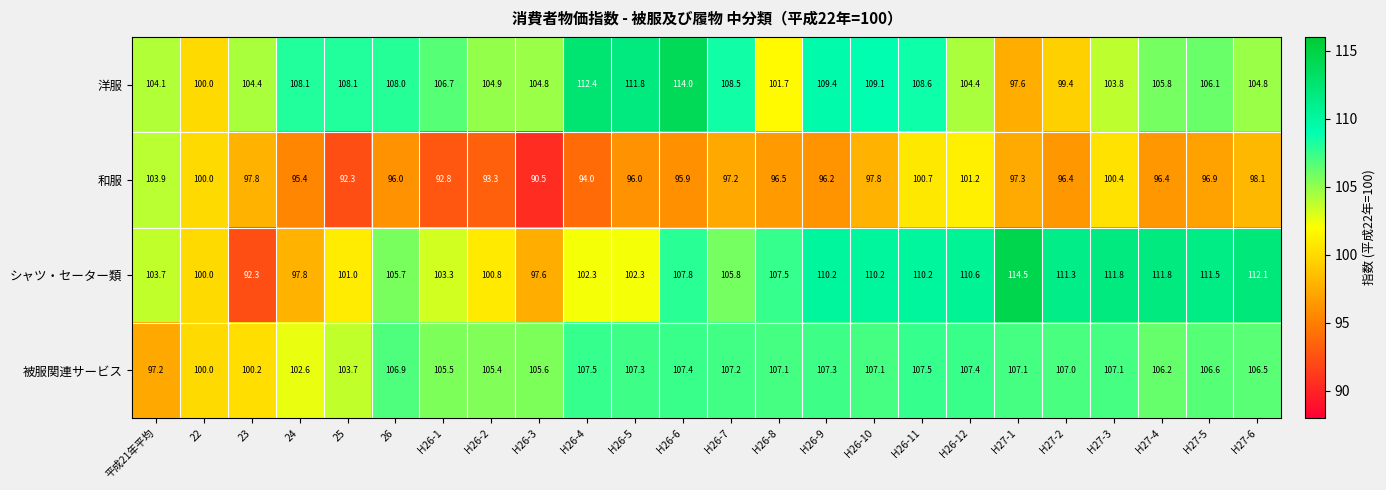

Where does the シャツ・セーター類 series first go above 107?

H26-6